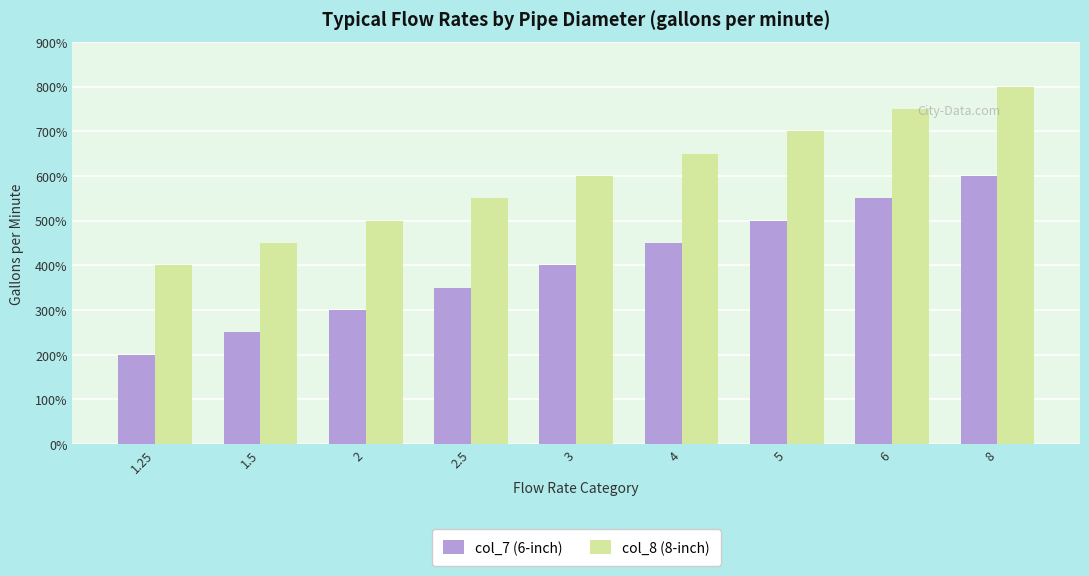

What is the value of the col_7 (6-inch) bar at the 5th from the left?

400